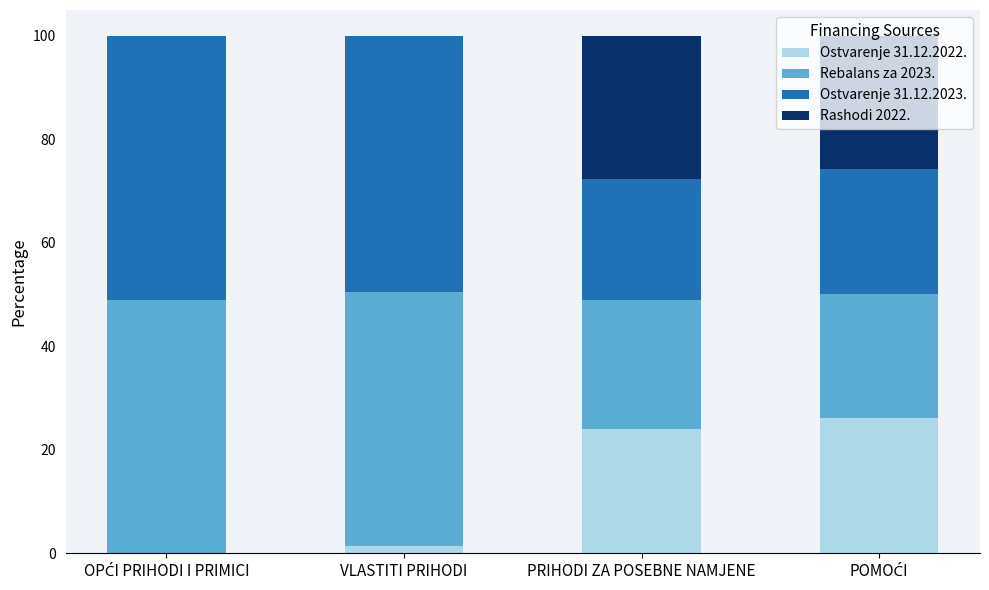

What is the total value across all series at PRIHODI ZA POSEBNE NAMJENE?

100.0